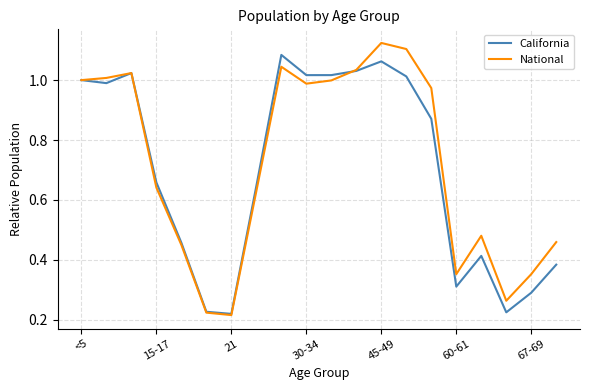

Which series has the widest spread of values?

National